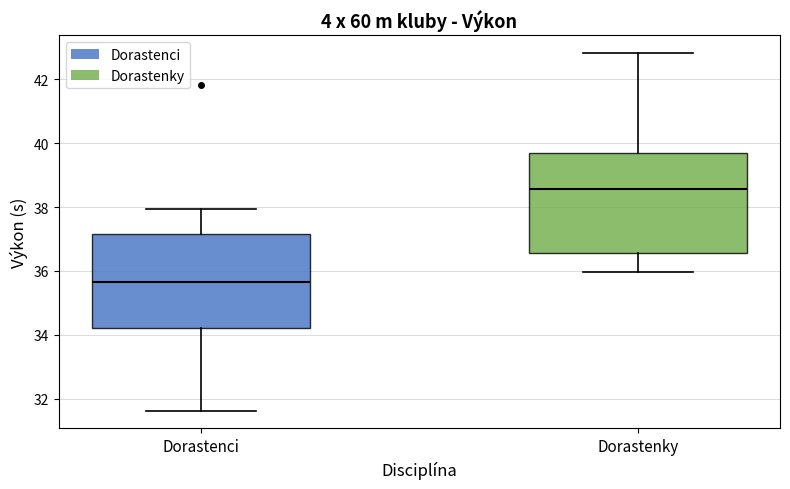

Reading left to right, transcribe this box plot: for each box, give where its median line is, the range the box spans, and where its two whiskers end, as read against the y-axis. The values are not printed on the chart, so give them approximately, as read against the axis.

Dorastenci: median 35.6, box 34.2 to 37.2, whiskers 31.6 to 38.0
Dorastenky: median 38.6, box 36.6 to 39.8, whiskers 36.0 to 42.8